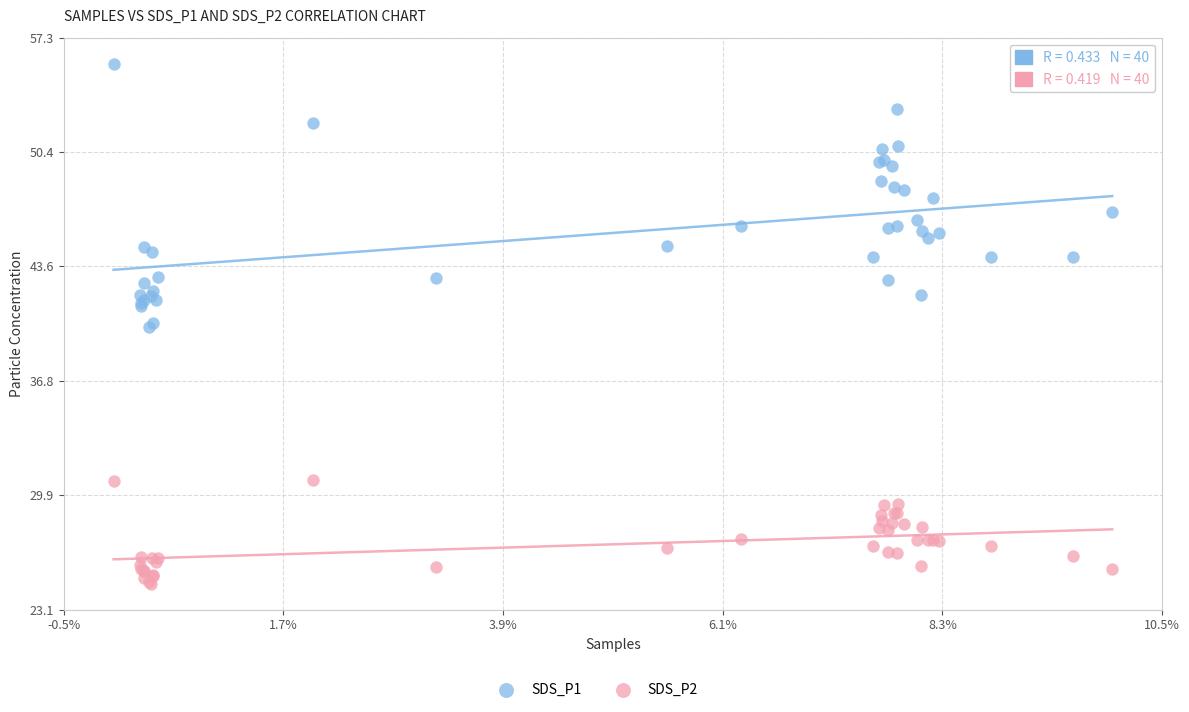

Which series reaches the minimum Y coordinate?

SDS_P2